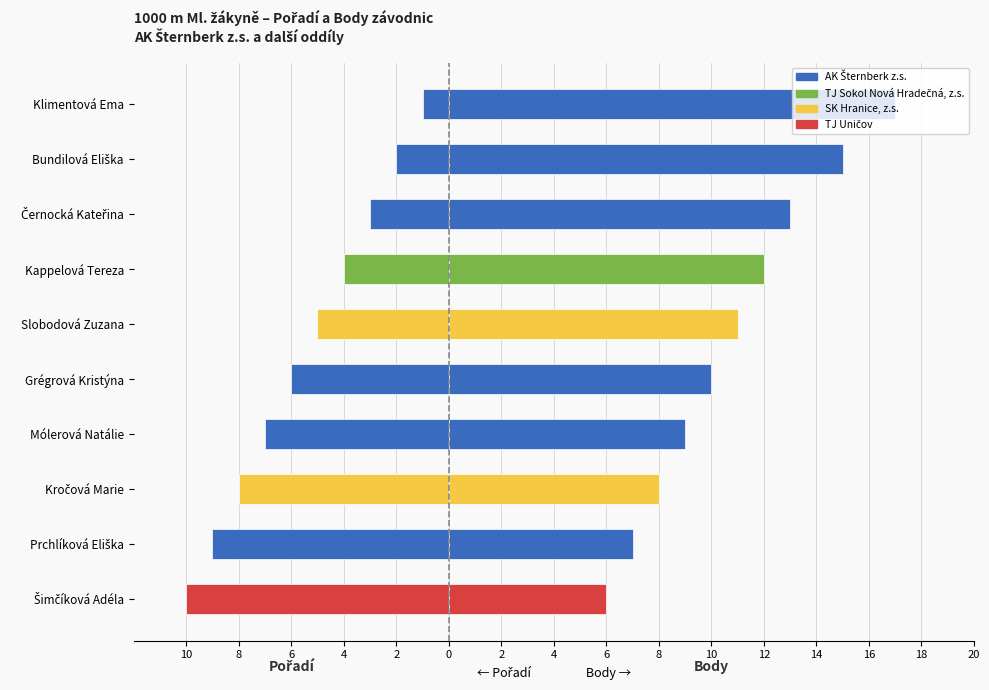

Which series has the largest total across all categories?

Body